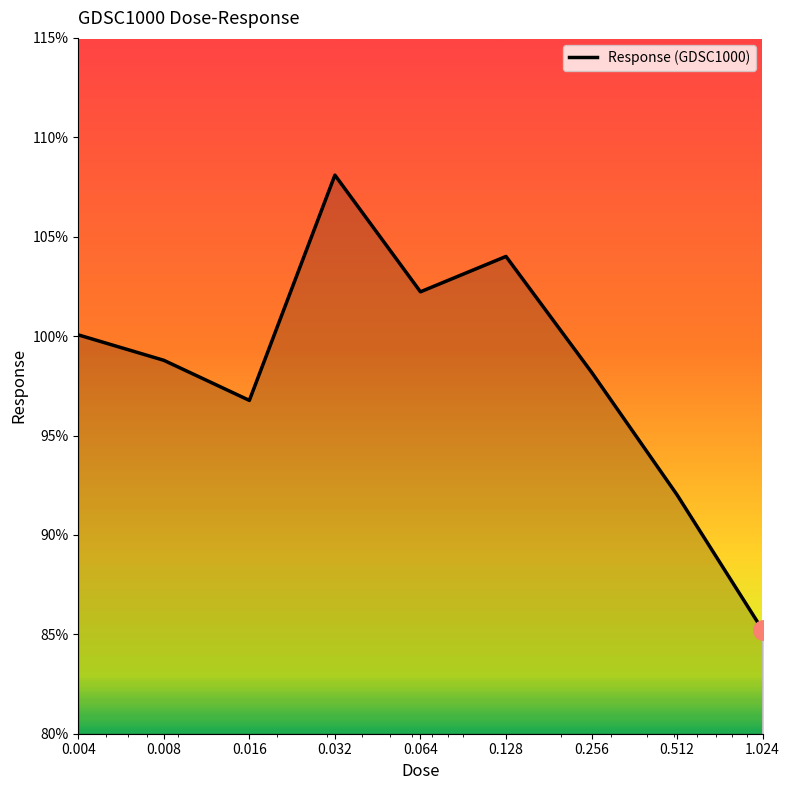

What is the minimum value shown in the chart?

85.2